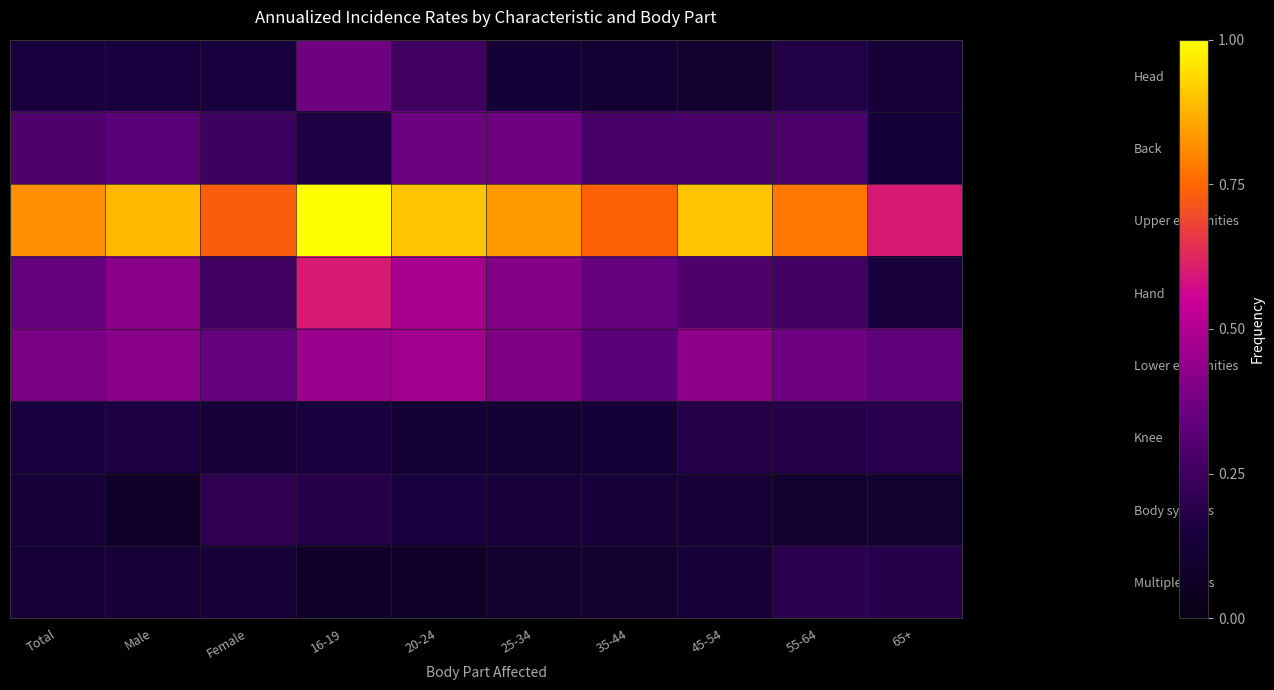

How many categories are shown in the chart?

10